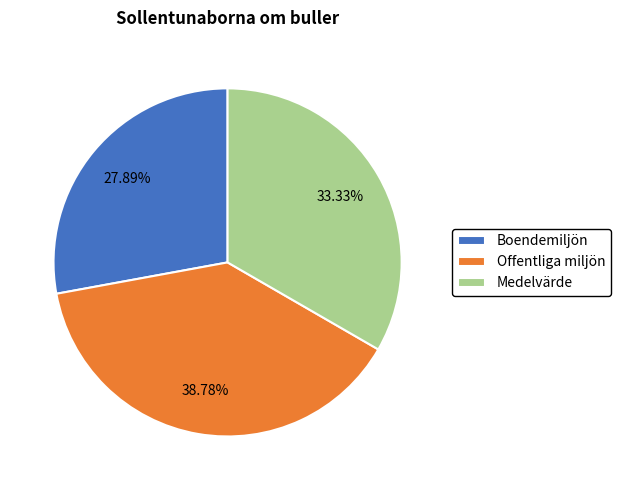

Which category has the smallest portion of the pie?

Boendemiljön